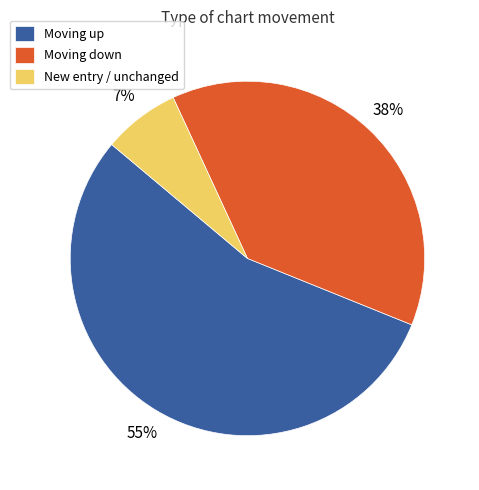

Is it true that New entry / unchanged is 7% of the pie?

True